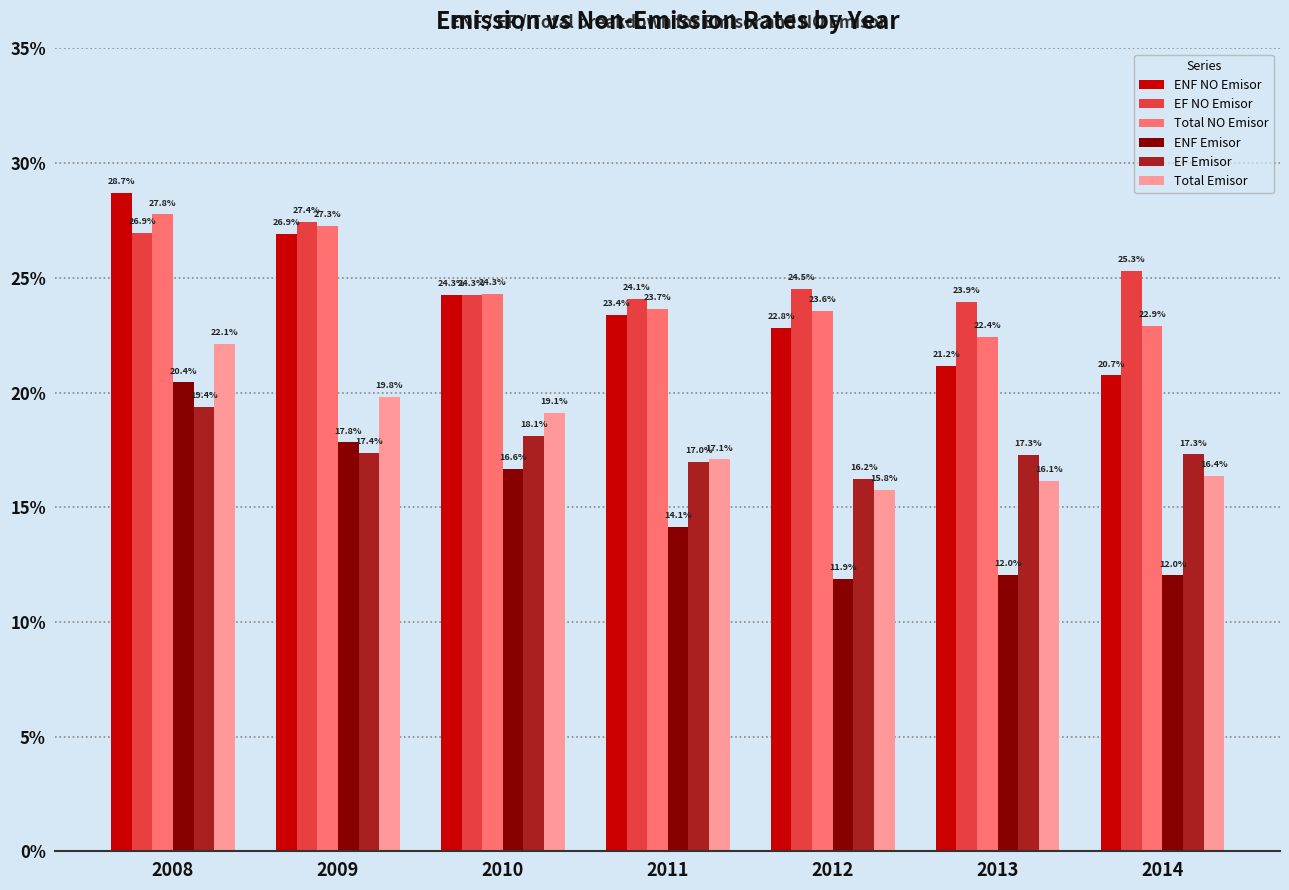

At which category is the sum across all series the highest?

2008